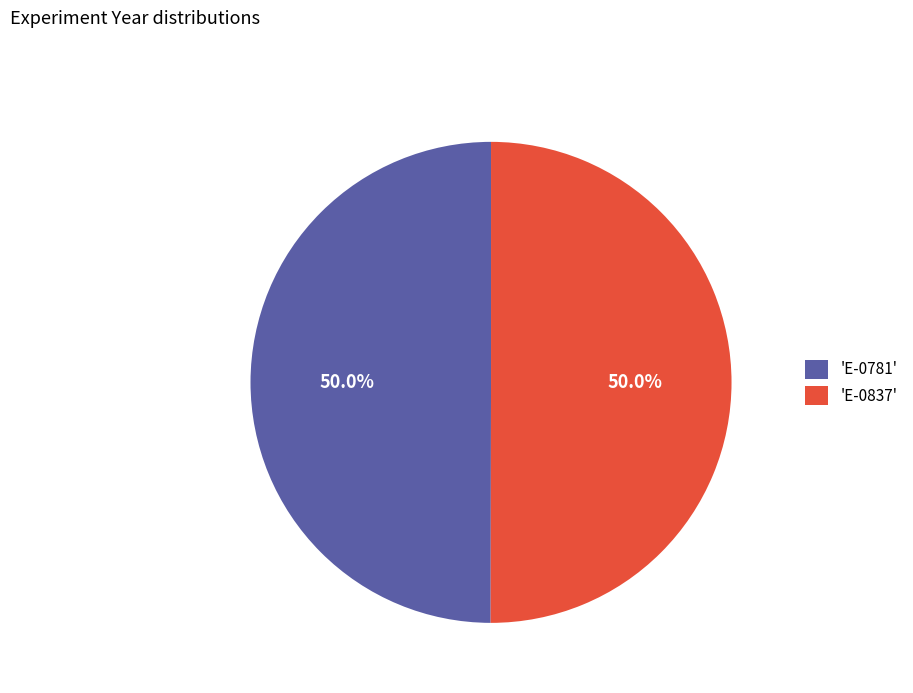

Combined, what portion of the pie is 'E-0837' and 'E-0781'?

100.0%